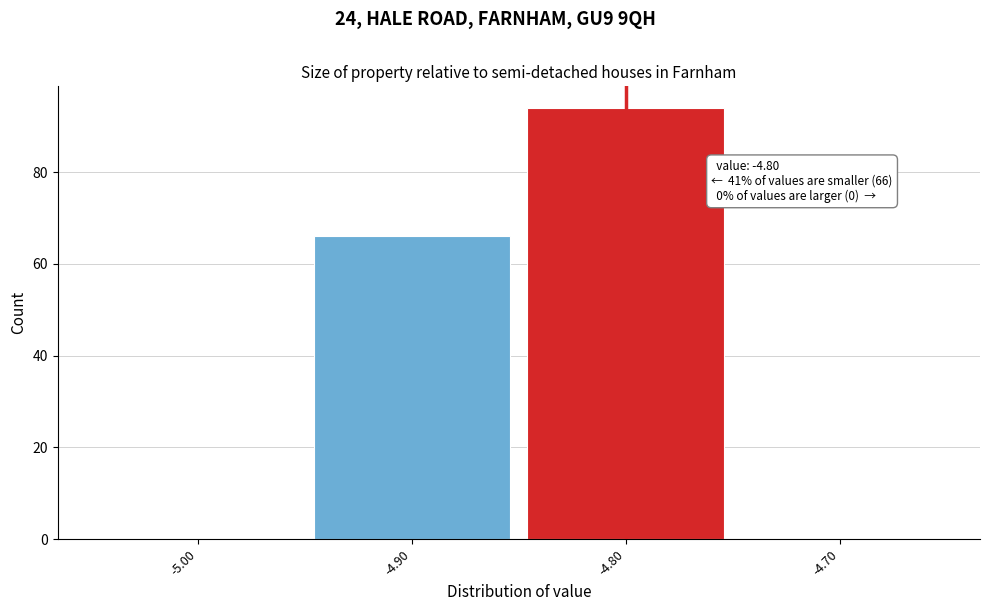

Over which range of the x-axis is the bar tallest?

-4.85 to -4.75